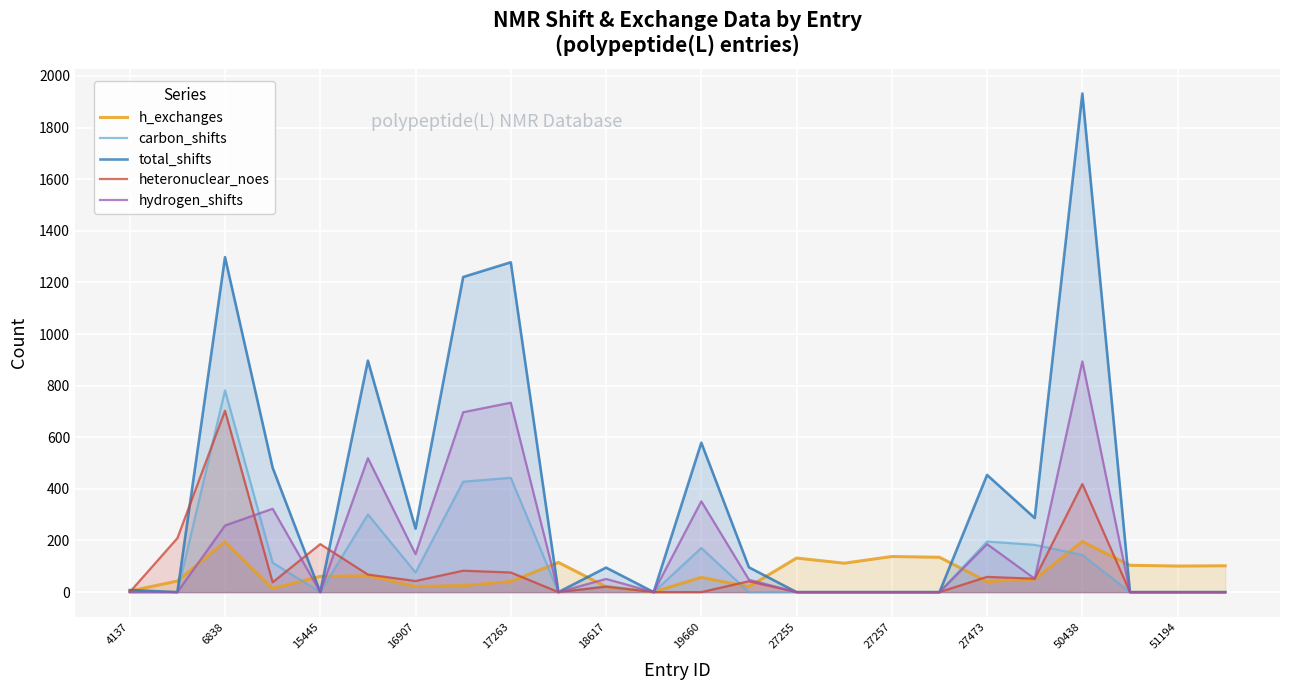

Count the number of data series in this chart.

5